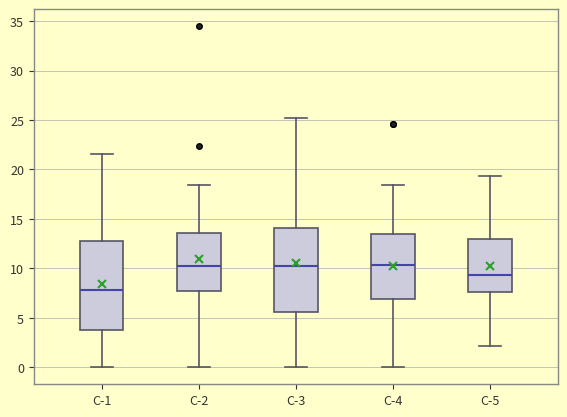

Comparing the boxes themselves (not the whiskers), which one is the tallest?

C-1